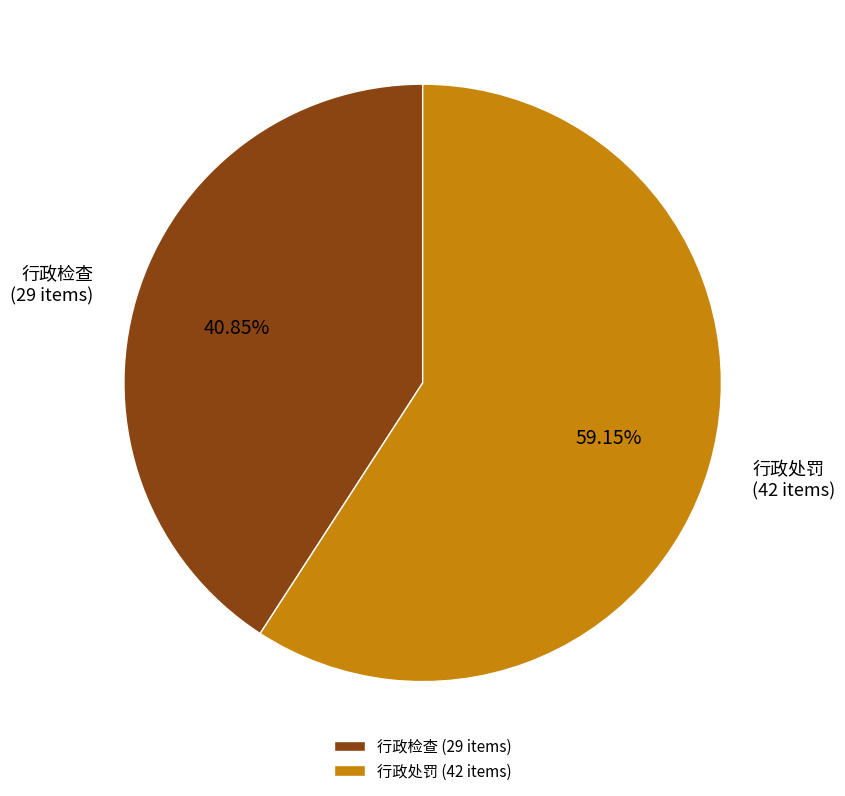

To the nearest percent, what is the difference between the largest and smallest slice percentages?

18%